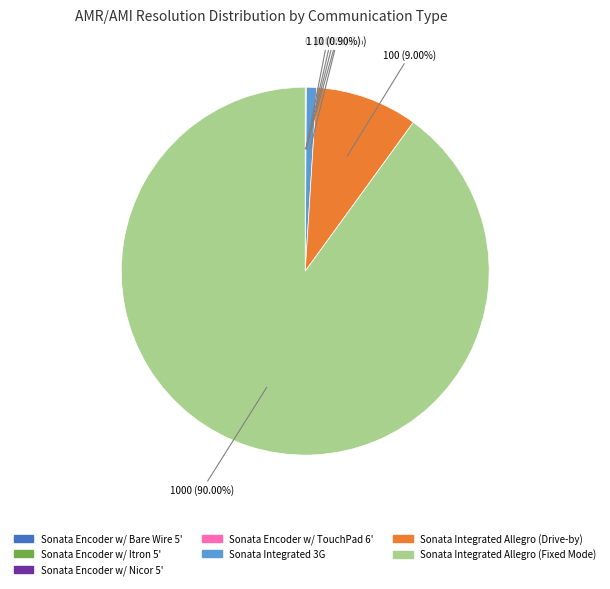

True or false: Sonata Integrated Allegro (Drive-by) accounts for 9% of the total.

True